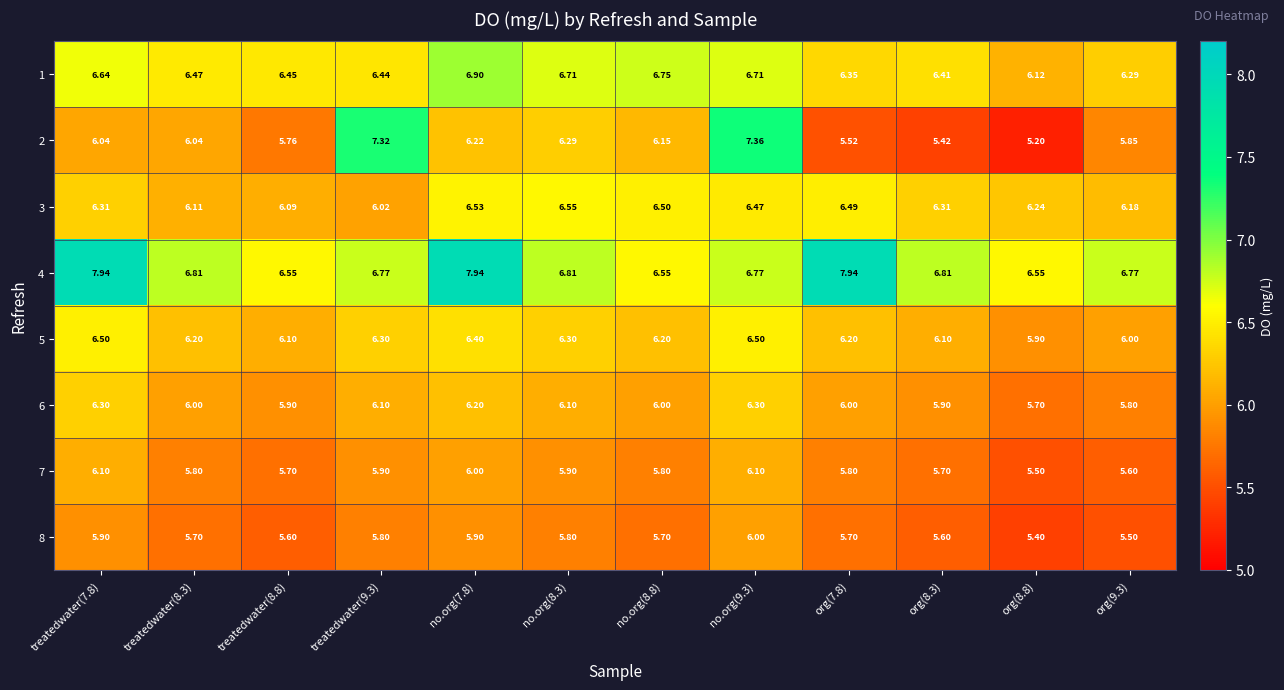

At how many categories does at least one series exceed 7?

5